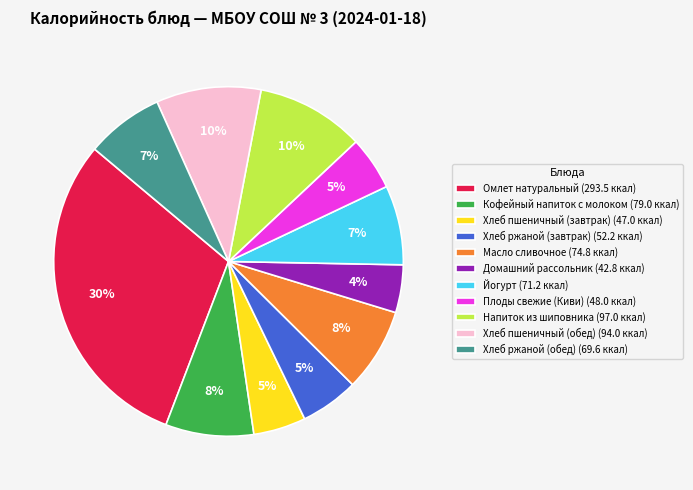

Is Домашний рассольник (42.8 ккал) the majority of the pie?

No